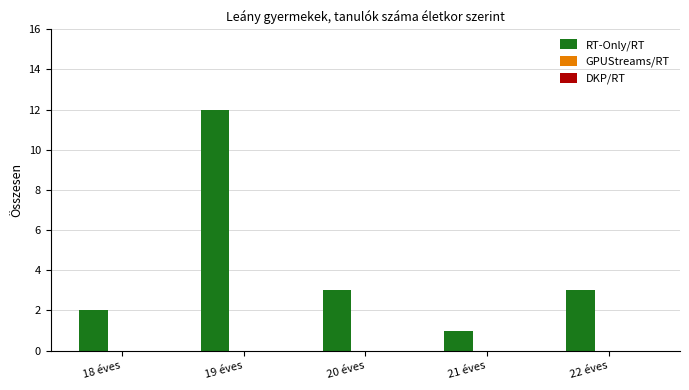

Reading left to right, list all the values displayed in this chart.

18 éves=2	19 éves=12	20 éves=3	21 éves=1	22 éves=3